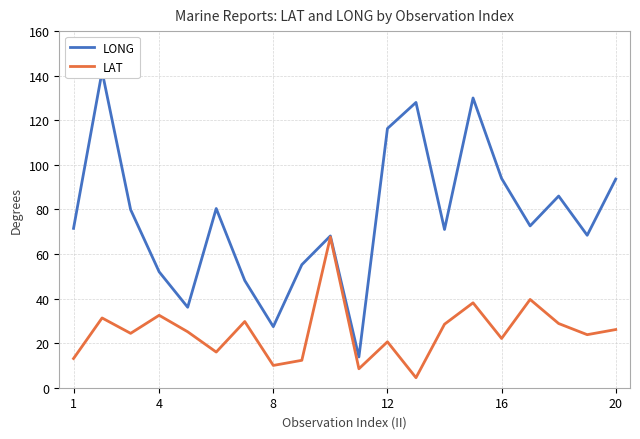

Rank the series by their average value, from lowest to highest.

LAT, LONG